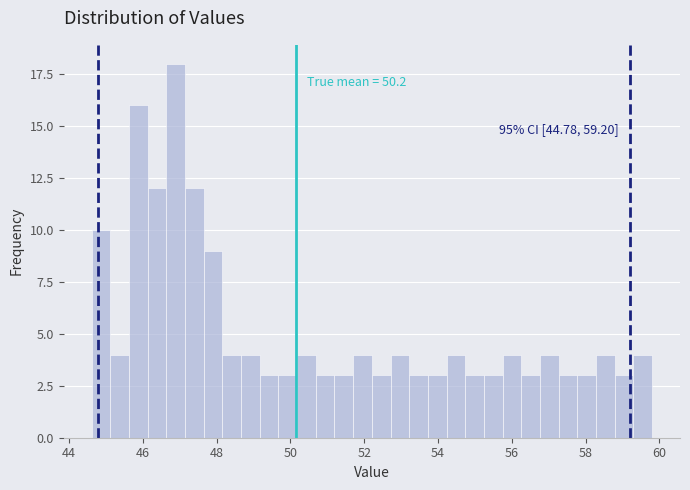

Around what value on the x-axis is the tallest bar? Give the approximate position of its centre, as read against the axis.

46.8